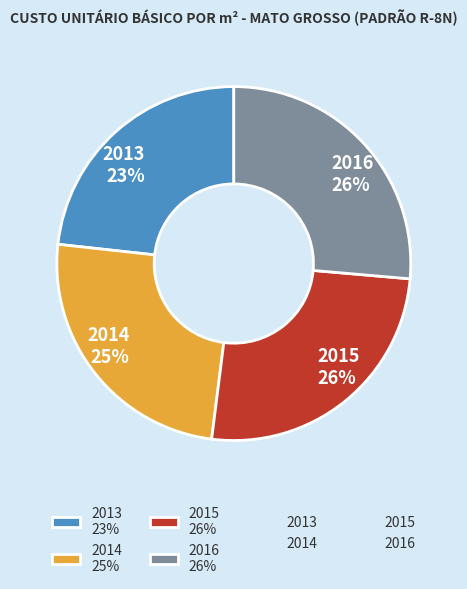

Do 2014 25% and 2016 26% together represent more than half of the pie?

Yes